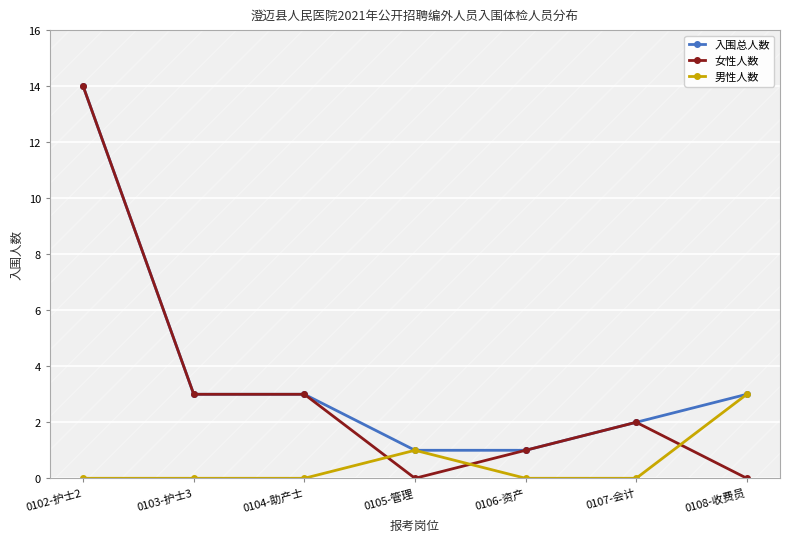

At how many categories does at least one series exceed 8?

1